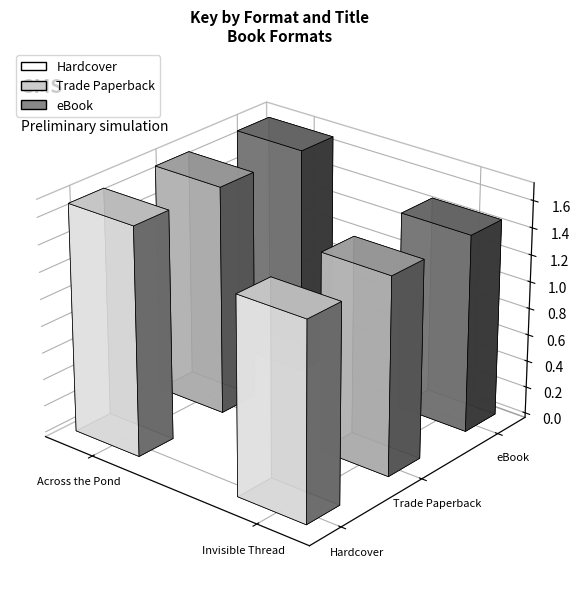

Rank the series by their maximum value, from lowest to highest.

Hardcover, Trade Paperback, eBook